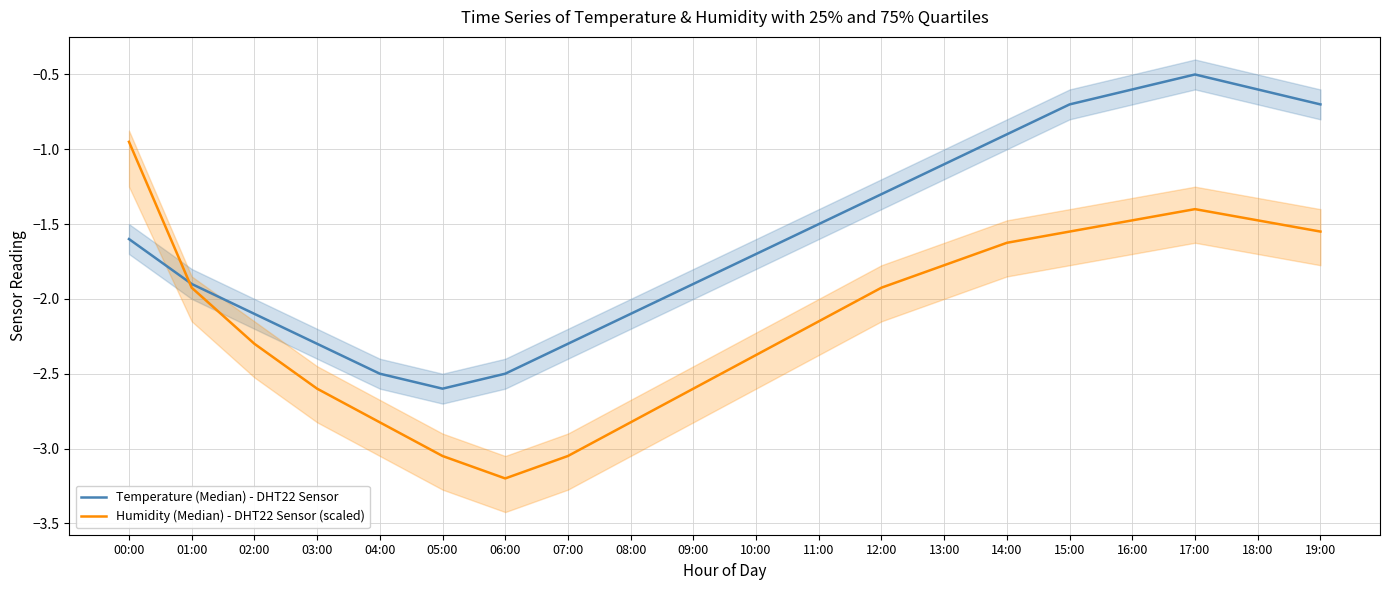

What are all the series names shown in the legend?

Temperature (Median) - DHT22 Sensor, Humidity (Median) - DHT22 Sensor (scaled)